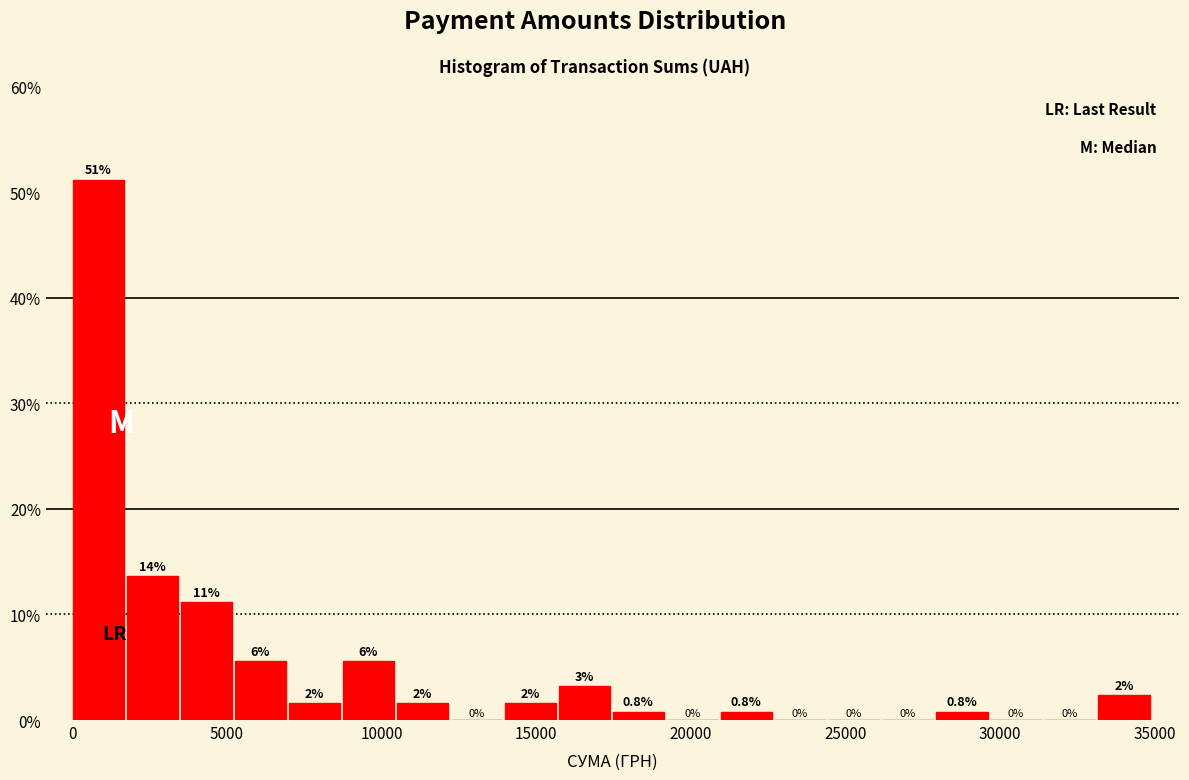

Read against the x-axis, roughly where is the centre of the tallest bar?

1000